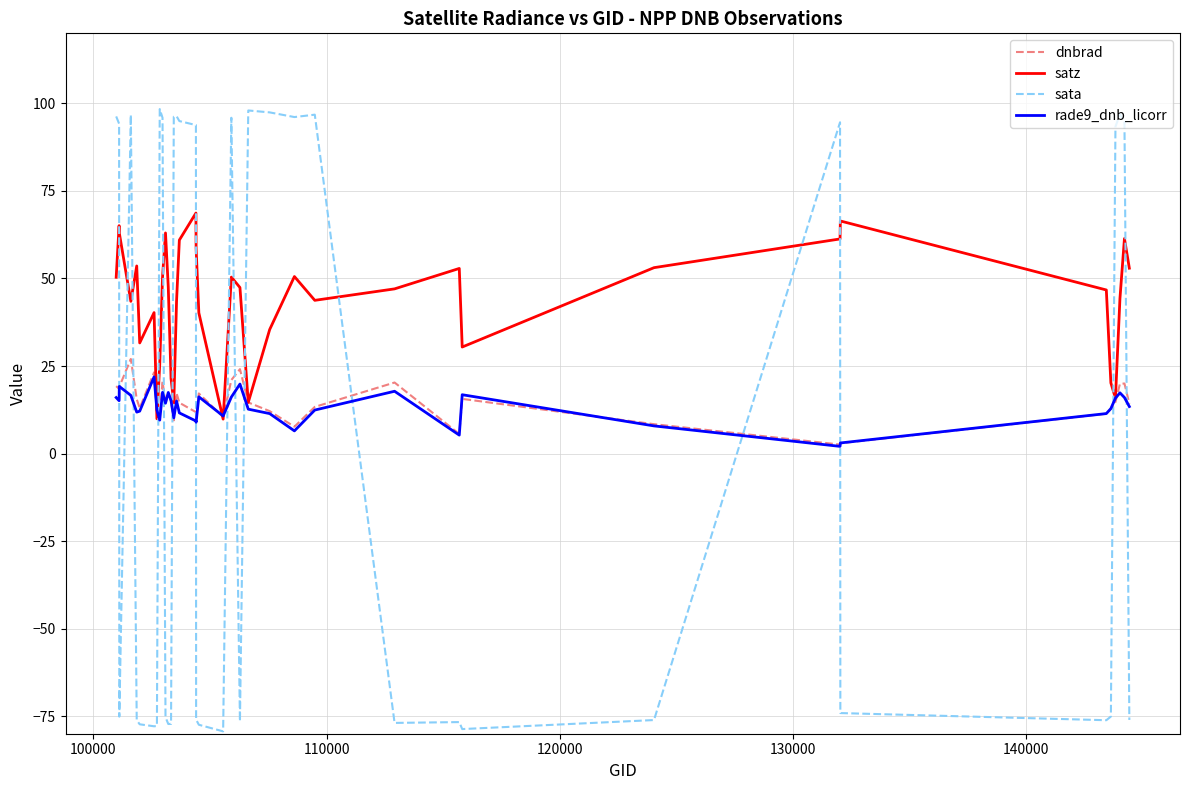

How many intersections are there between dnbrad and sata?

15